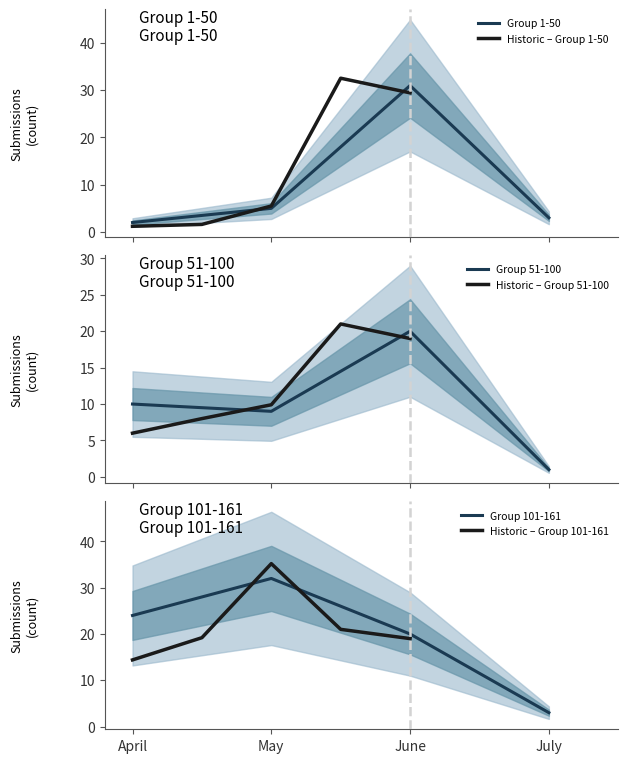

Reading left to right, list all the values displayed in this chart.

April: 2	10	24
May: 5	9	32
June: 31	20	20
July: 3	1	3